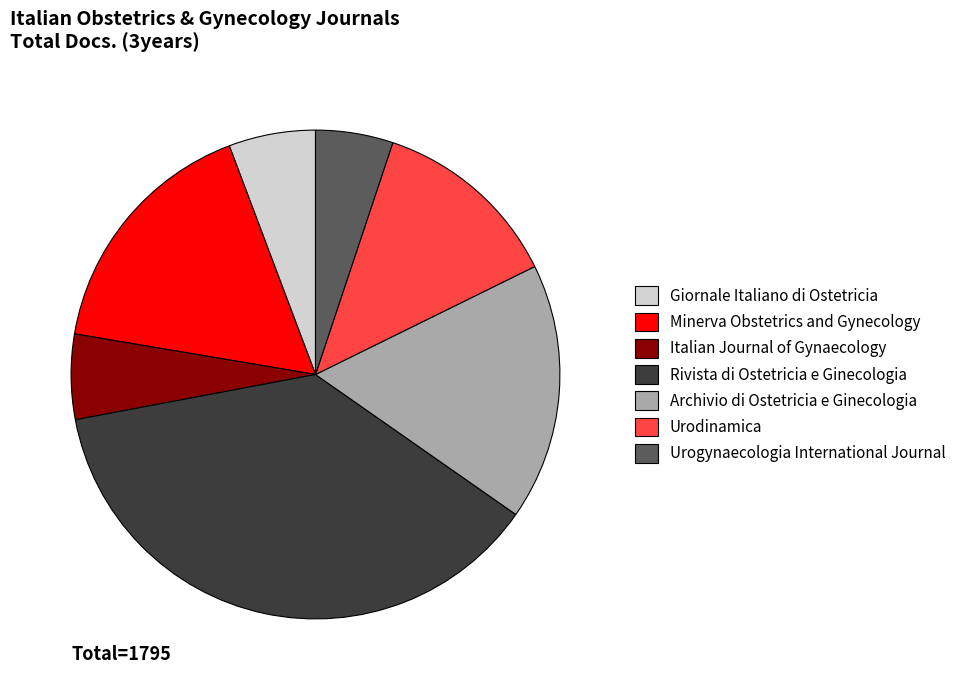

Count the number of slices in the pie.

7